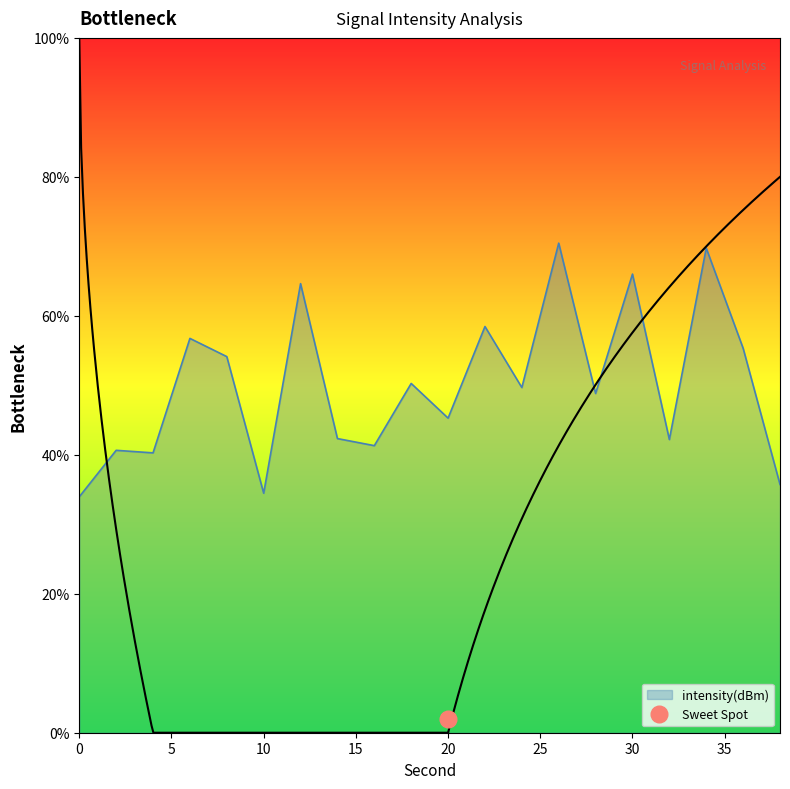

How many lines are shown in the chart?

1